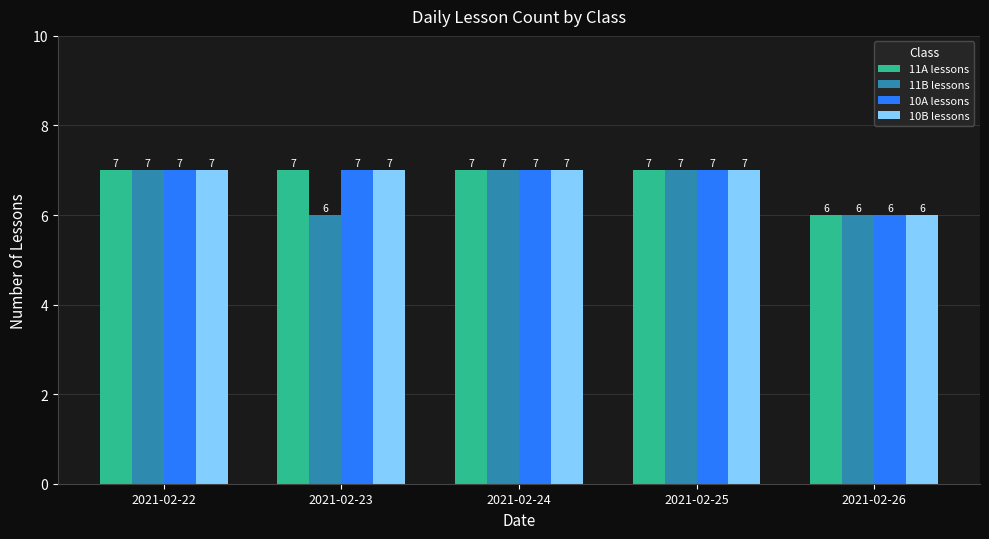

What is the value of the 10A lessons bar at the 1st from the left?

7